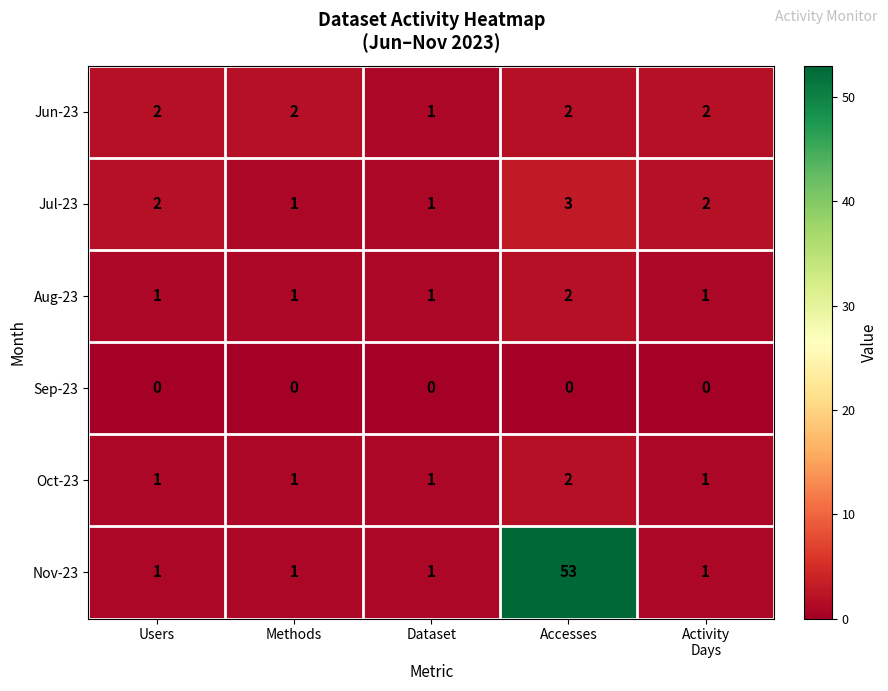

Where is Jun-23 nearest to the value 1?

Dataset